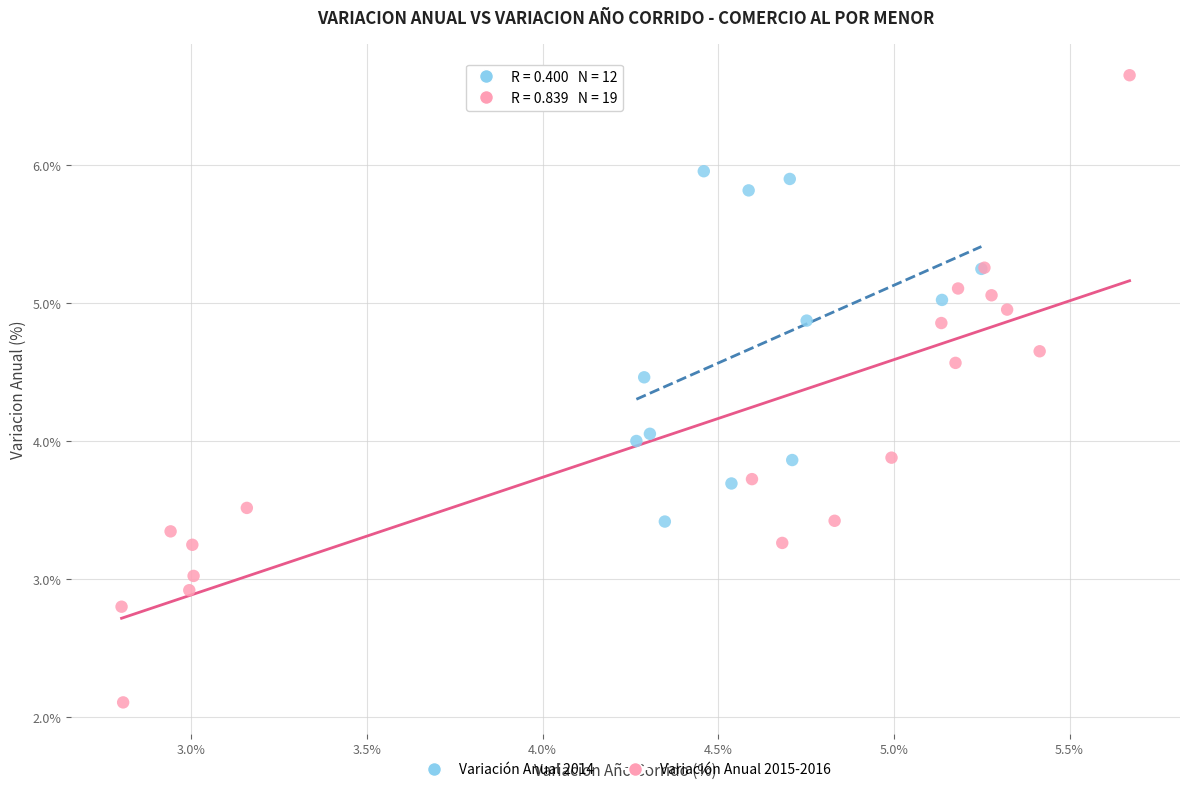

Which series reaches the maximum Y coordinate?

Variación Anual 2015-2016